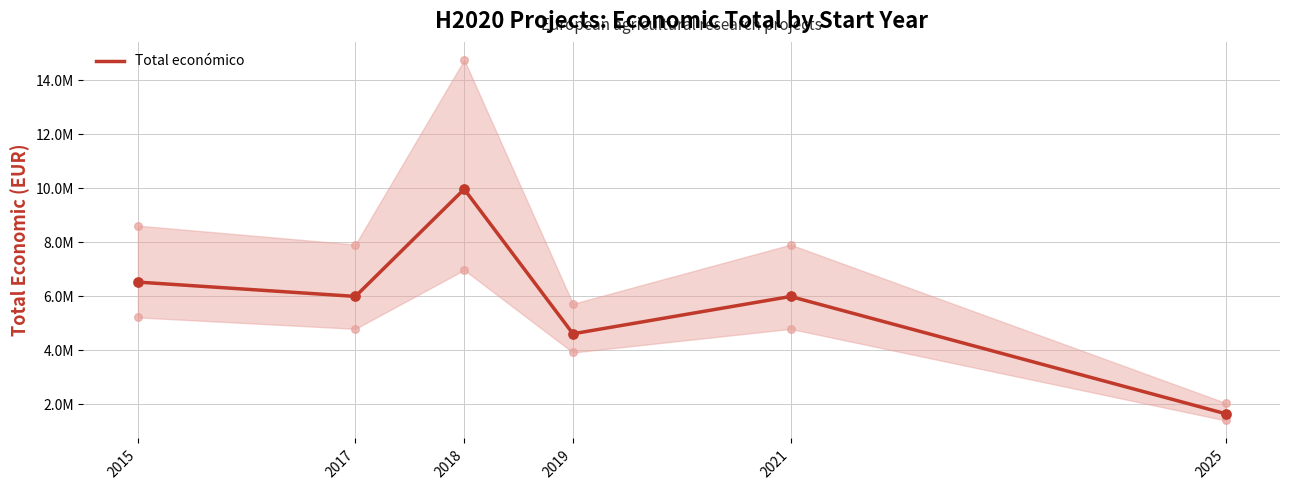

Which has a higher value, 2017 or 2015?

2015